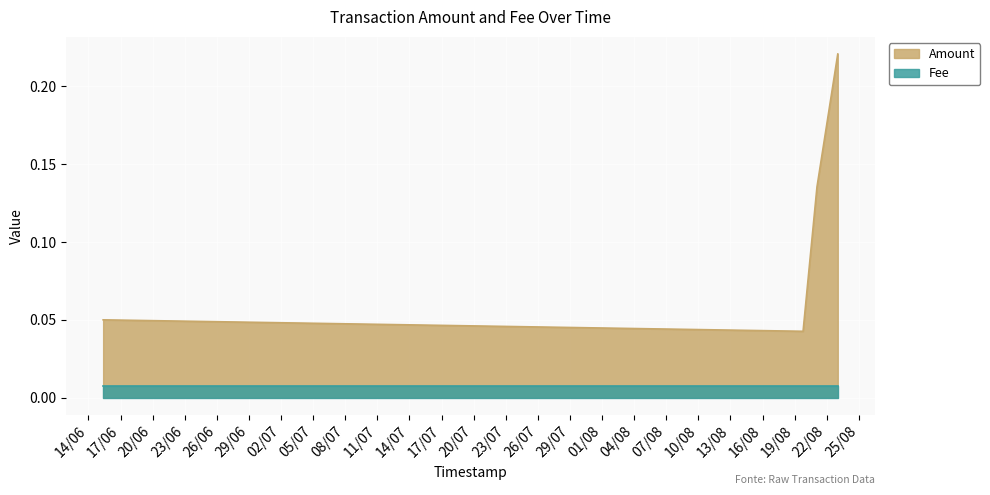

What are all the series names shown in the legend?

Amount, Fee